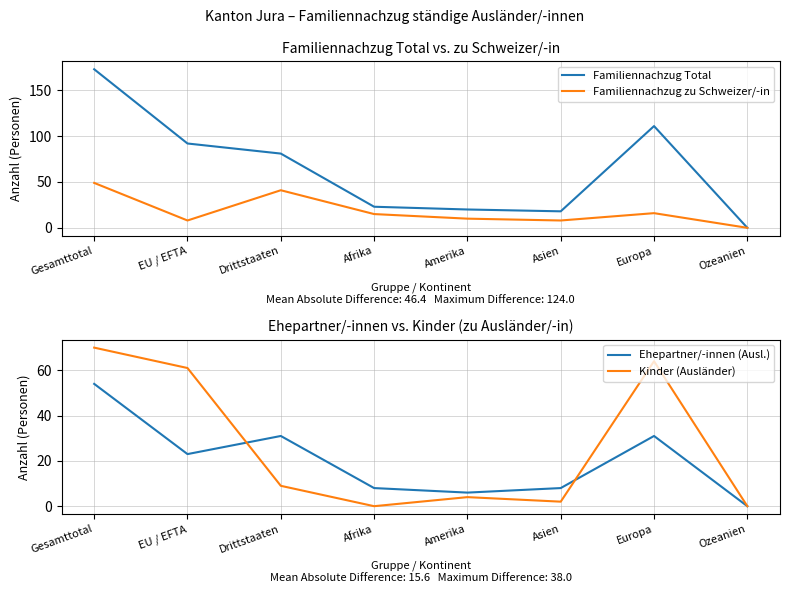

True or false: Kinder (Ausländer) has a value of 44 at Afrika.

False